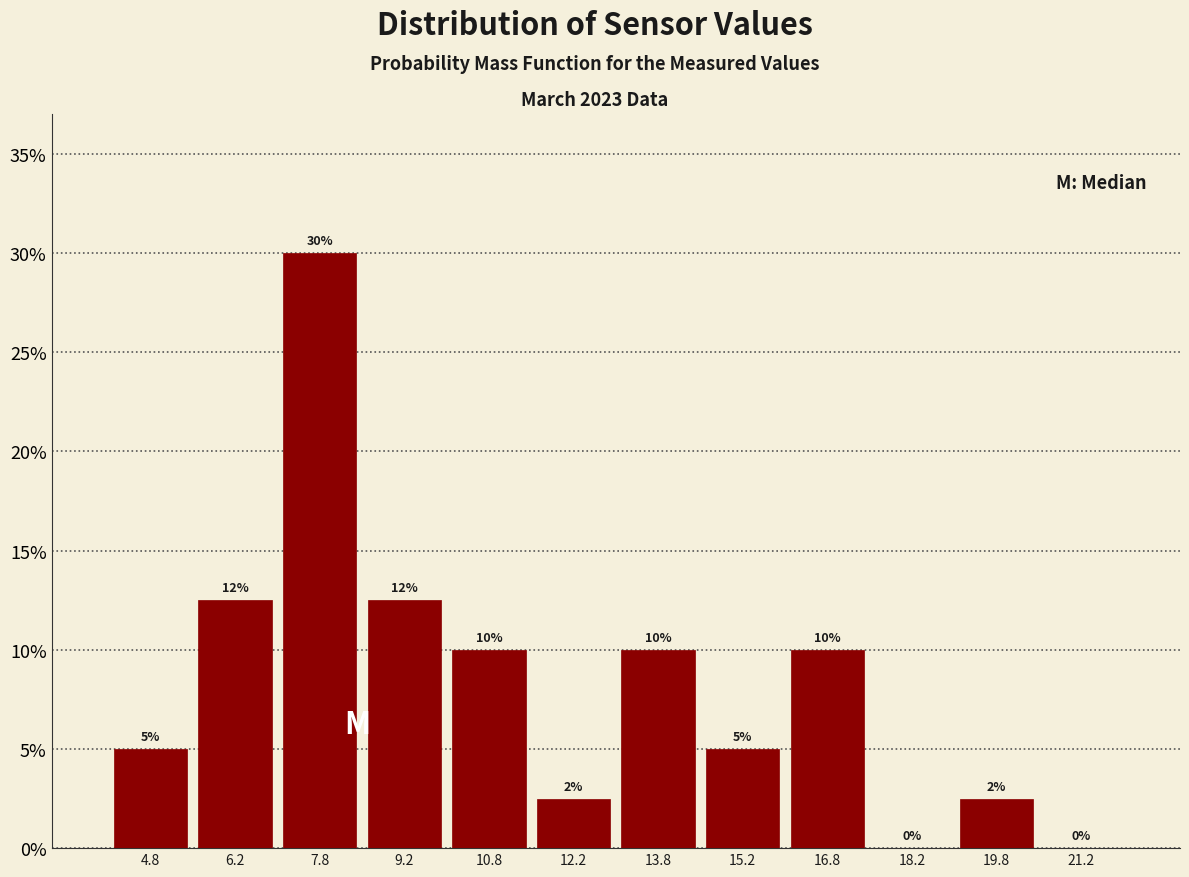

Over which range of the x-axis is the bar tallest?

7.0 to 8.5